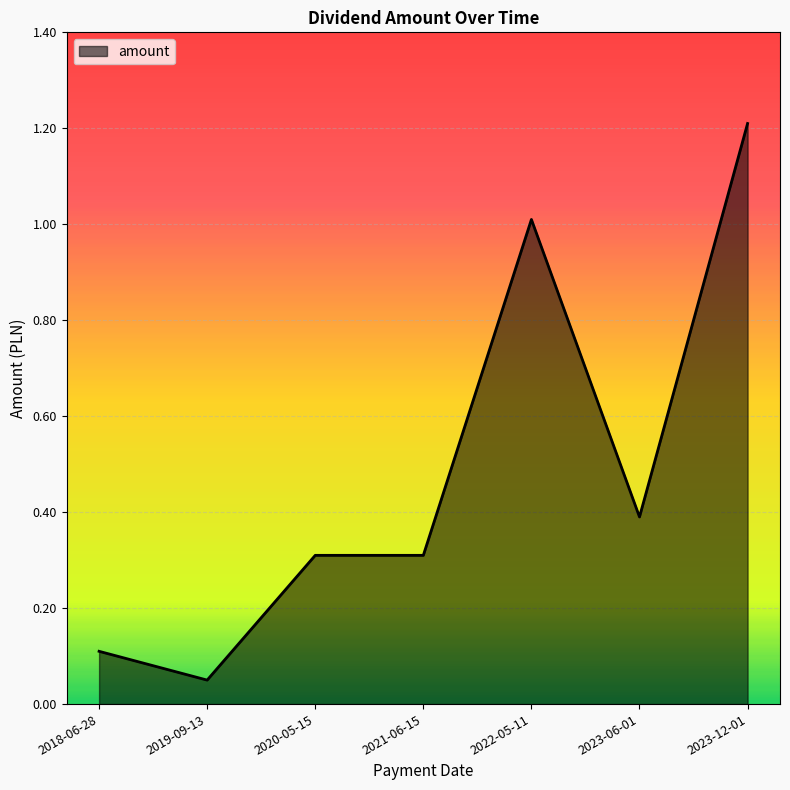

Is it true that the value at 2020-05-15 is 0.3?

True